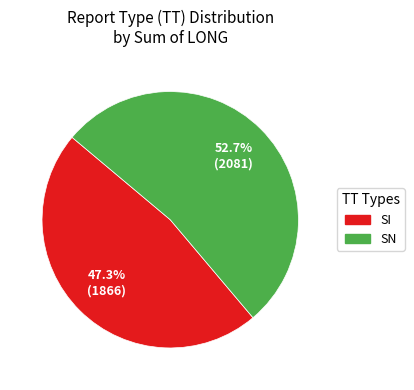

How many segments does this pie chart have?

2